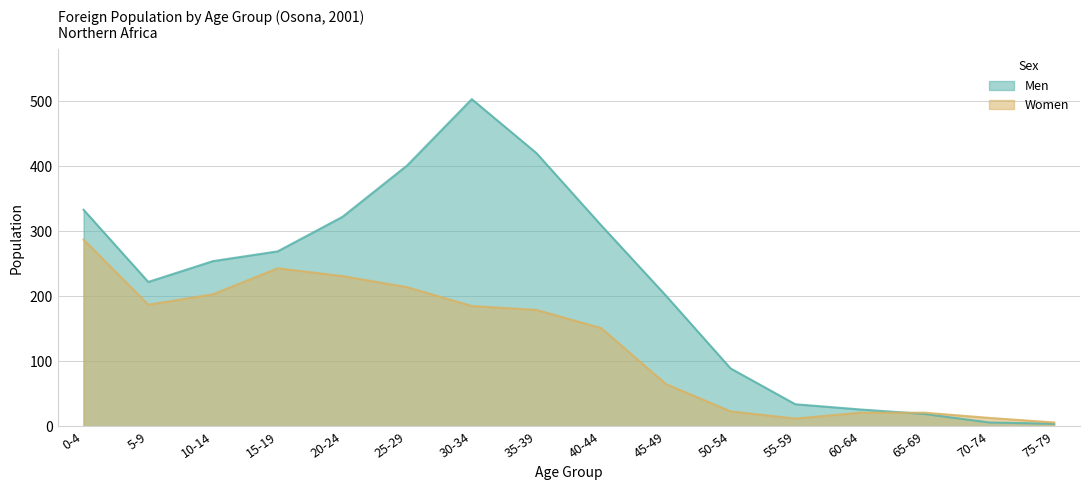

Reading left to right, what are all the values shown in this chart?

Men: 0-4=333	5-9=222	10-14=254	15-19=269	20-24=322	25-29=401	30-34=503	35-39=420	40-44=309	45-49=201	50-54=89	55-59=34	60-64=26	65-69=19	70-74=6	75-79=4
Women: 0-4=287	5-9=187	10-14=203	15-19=243	20-24=231	25-29=214	30-34=185	35-39=179	40-44=151	45-49=65	50-54=23	55-59=12	60-64=21	65-69=21	70-74=13	75-79=6